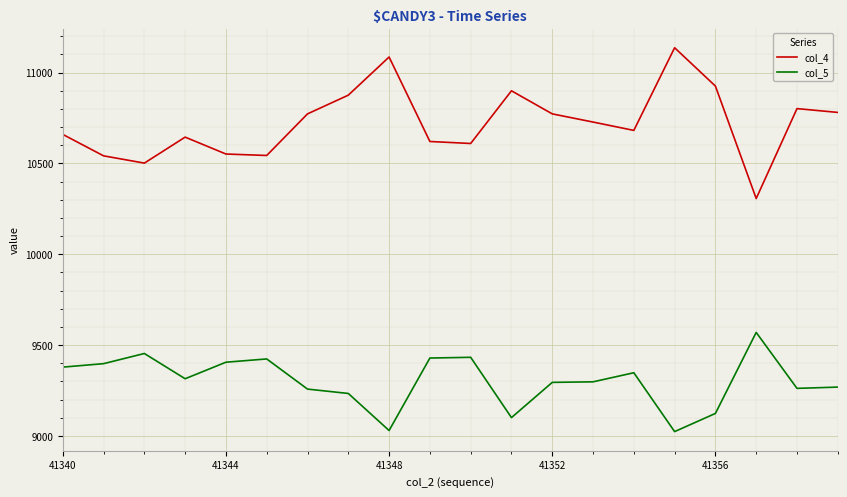

Rank the series by their average value, from lowest to highest.

col_5, col_4